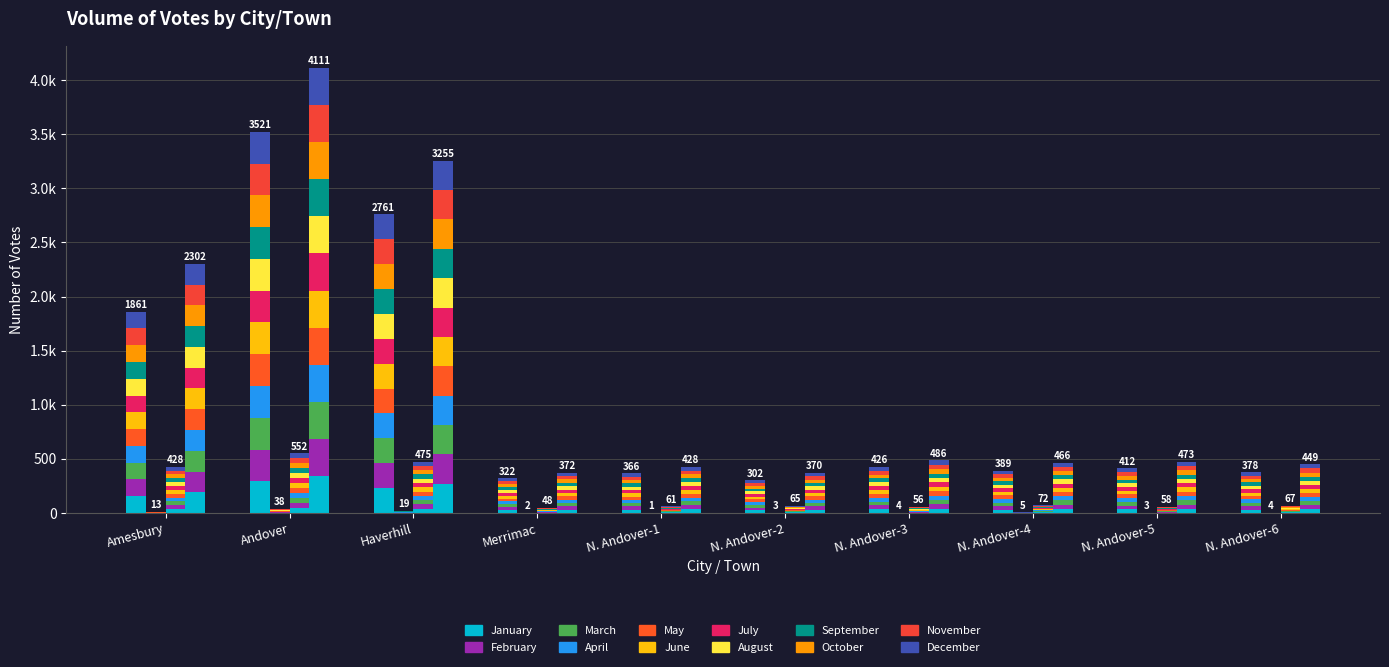

How many bars are there in each group?

4